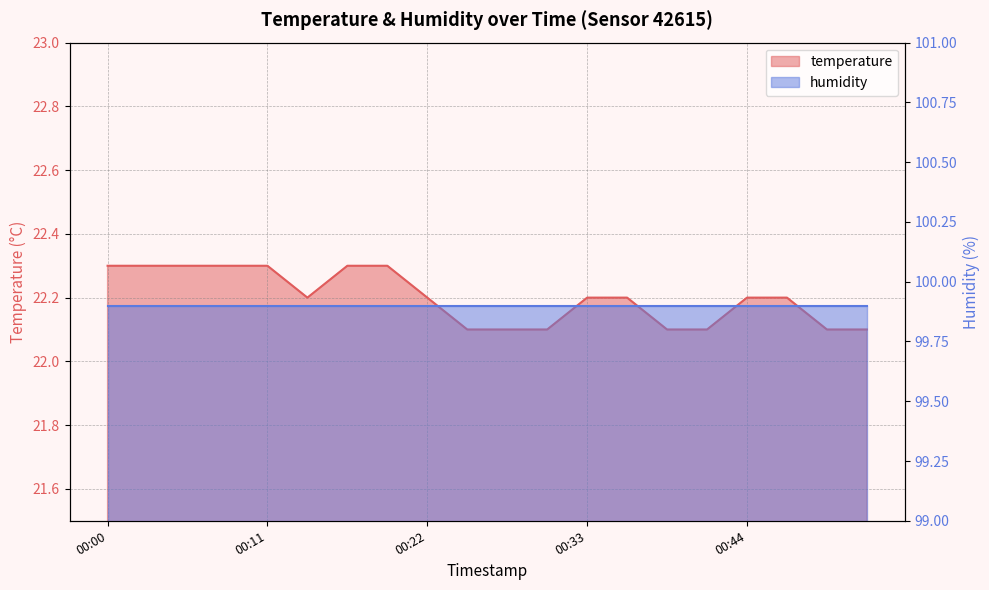

How many points are lower than both their immediate neighbors (excluding endpoints)?

1